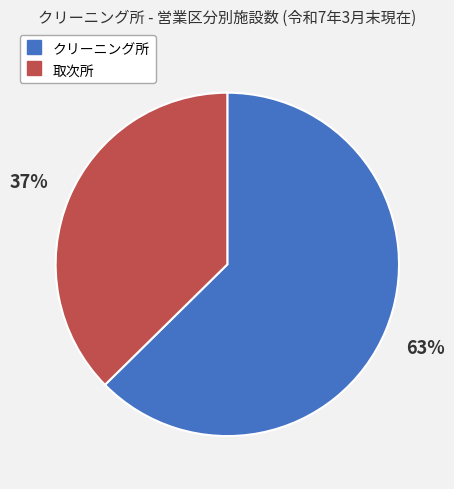

To the nearest percent, what percentage of the pie is 取次所?

37%